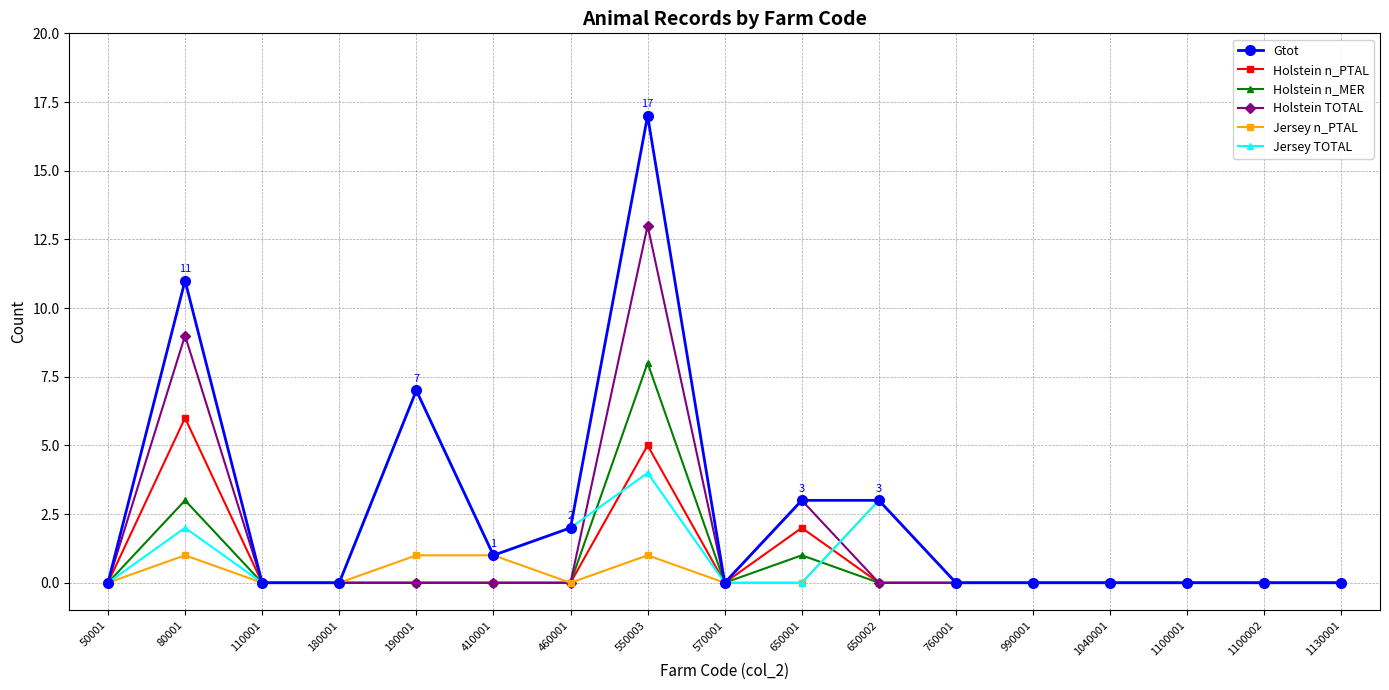

What is the difference between the highest and lowest values at 80001?

10